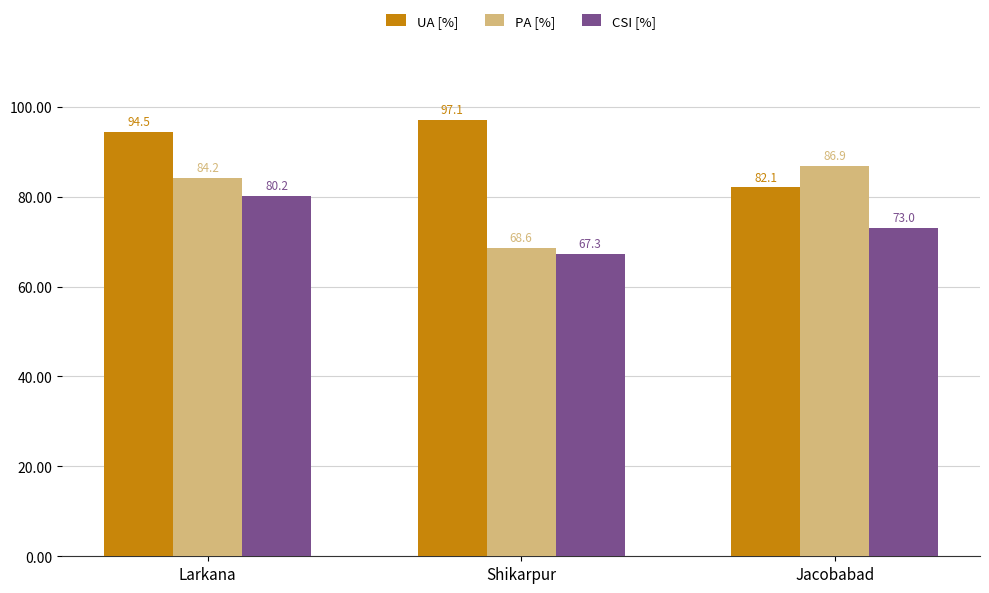

Reading left to right, list all the values displayed in this chart.

UA [%]: Larkana=94.5	Shikarpur=97.1	Jacobabad=82.1
PA [%]: Larkana=84.2	Shikarpur=68.6	Jacobabad=86.9
CSI [%]: Larkana=80.2	Shikarpur=67.3	Jacobabad=73.0